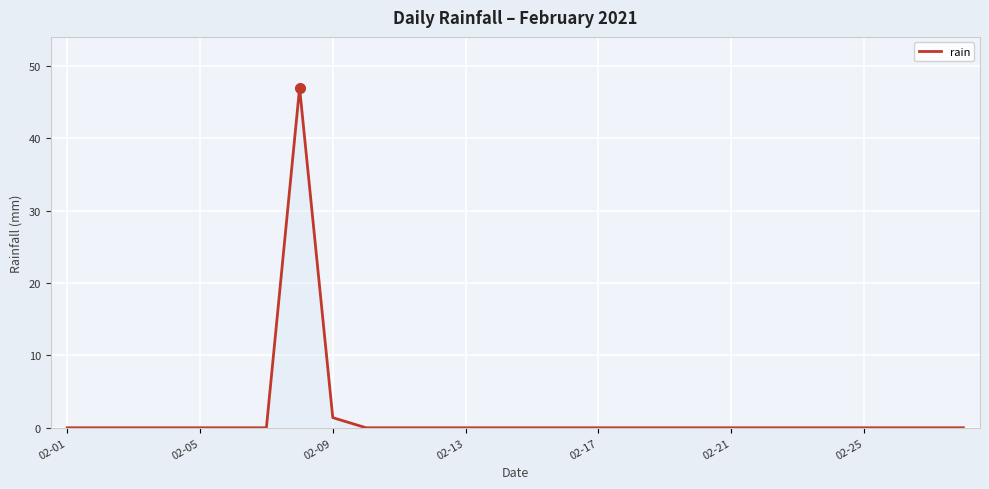

What is the difference between the maximum and minimum values?

47.0